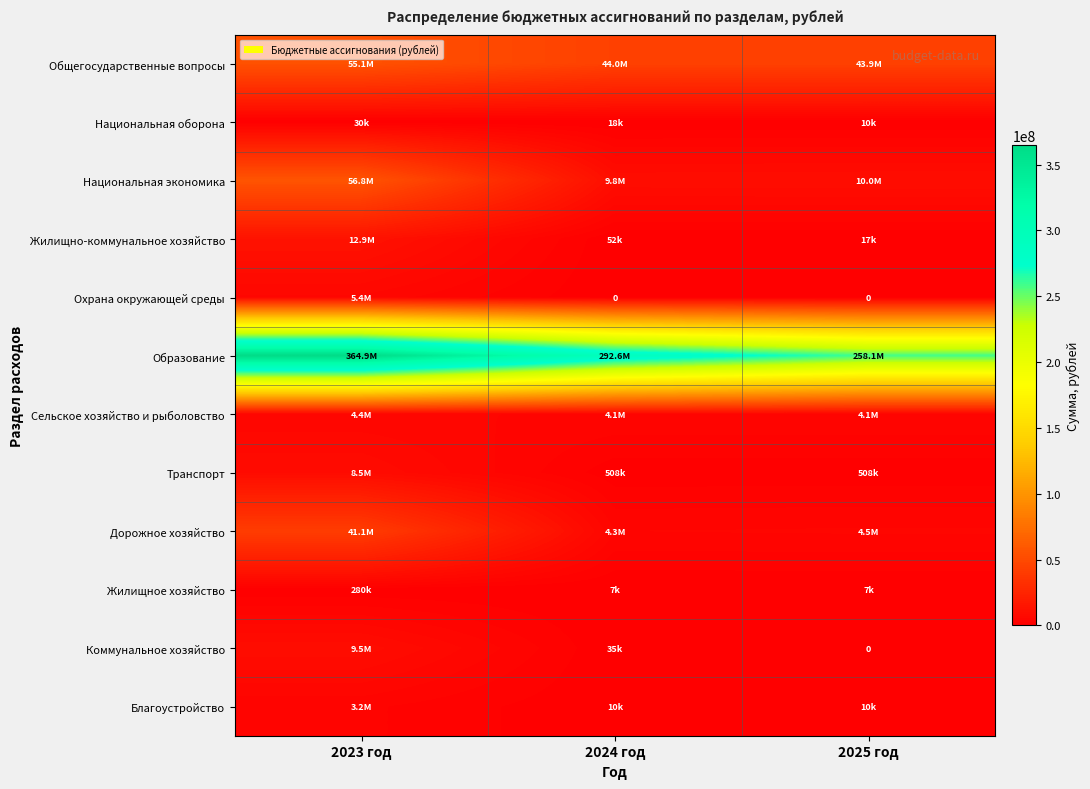

What is the difference between the maximum and second lowest values in the Общегосударственные вопросы series?

11120805.2